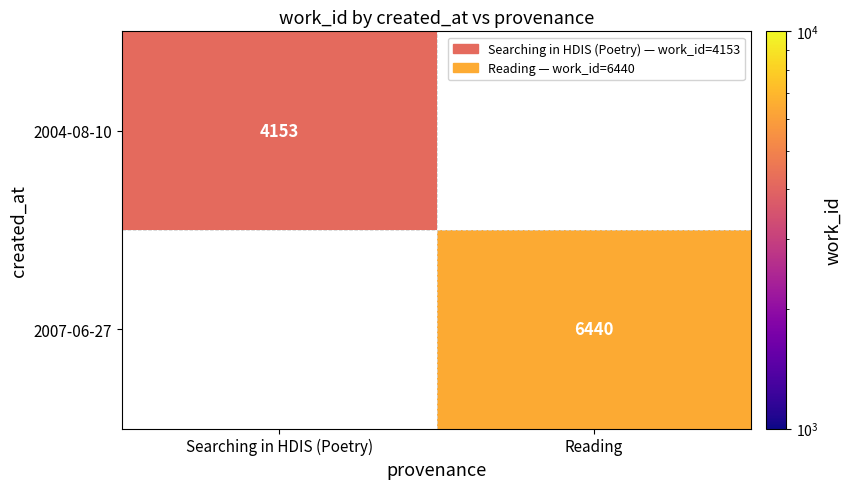

Is the value of 2004-08-10 at Searching in HDIS (Poetry) greater than the value of 2007-06-27 at Reading?

No